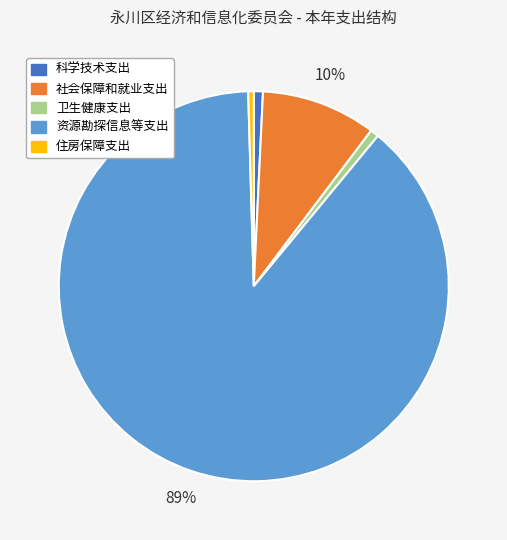

Is the sum of 科学技术支出 and 资源勘探信息等支出 greater than half?

Yes